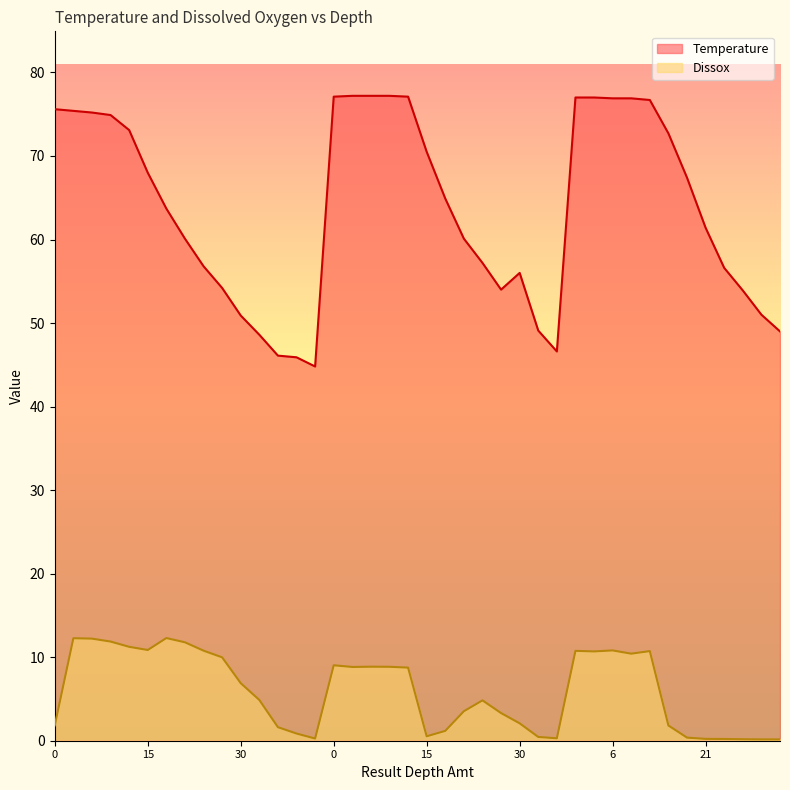

How many lines are shown in the chart?

2